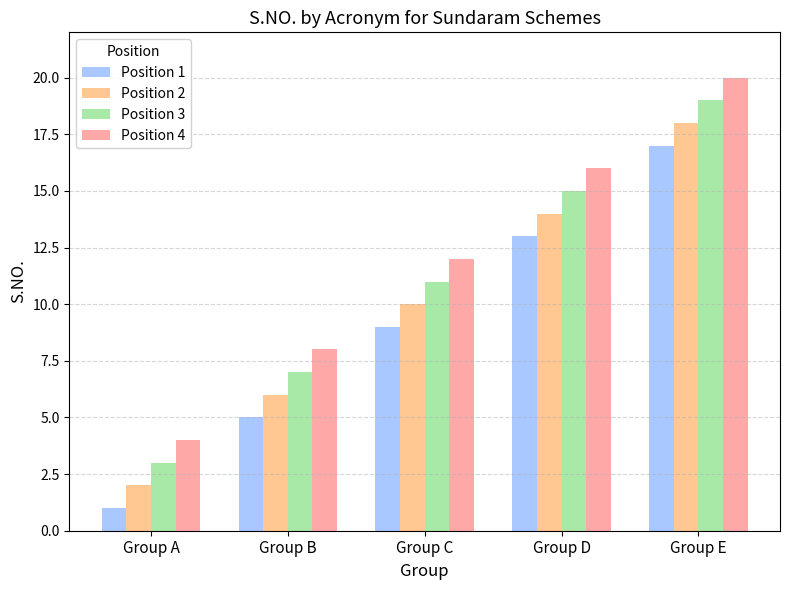

What is the sum of all Position 2 values?

50